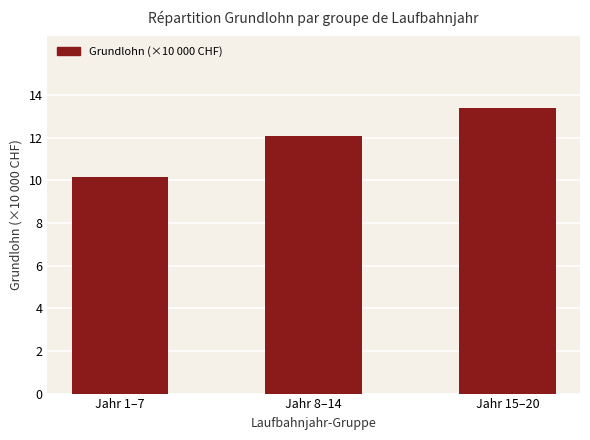

Which category has the highest value across all series?

Jahr 15–20